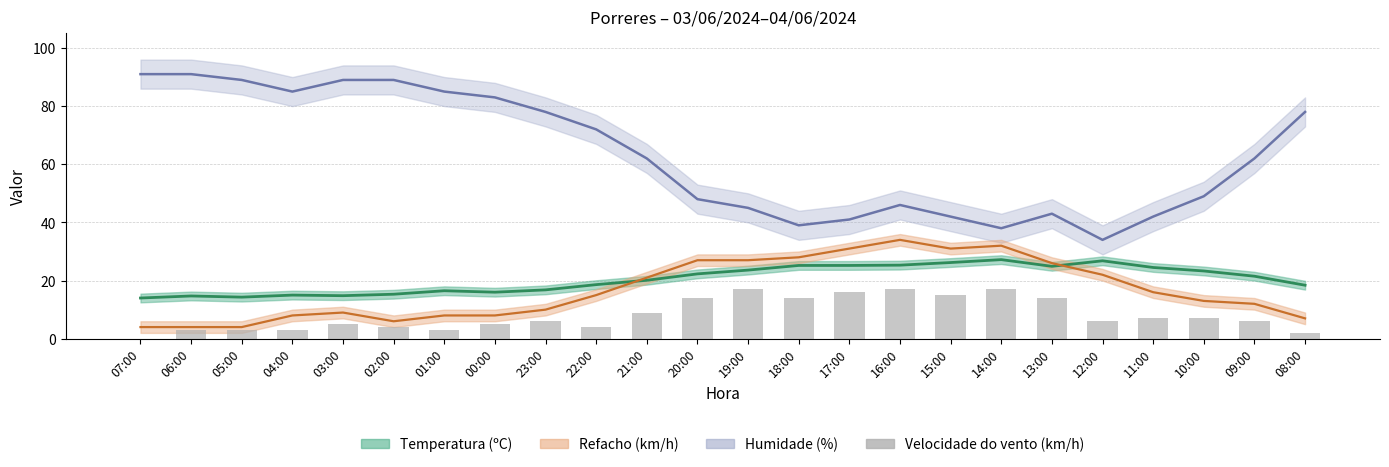

What is the difference between the values at 06:00 and 14:00?

14